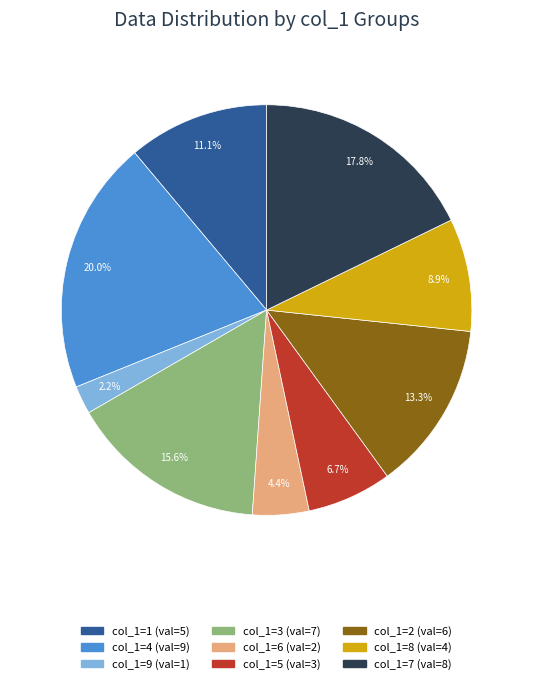

Is there any slice that represents more than half of the pie?

No